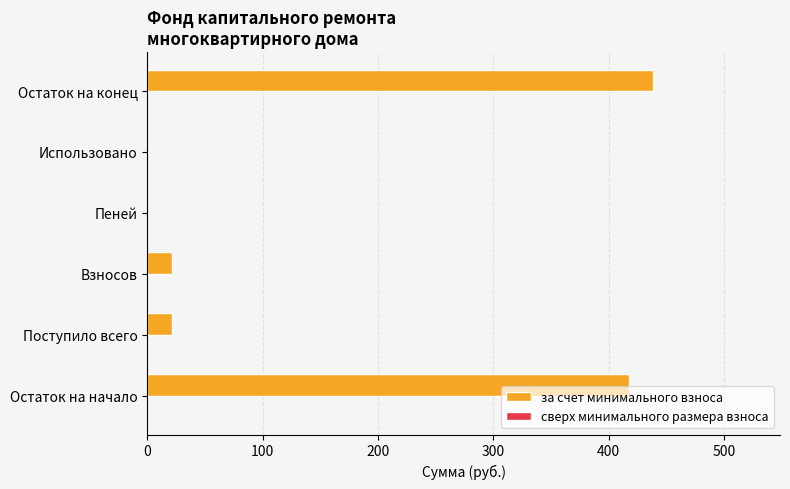

Is it true that the value at Взносов is 21.5?

True